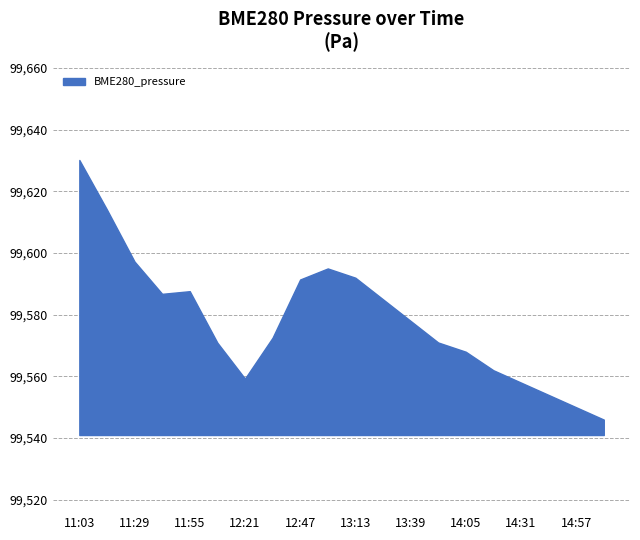

What is the difference between the maximum and minimum values?

84.2